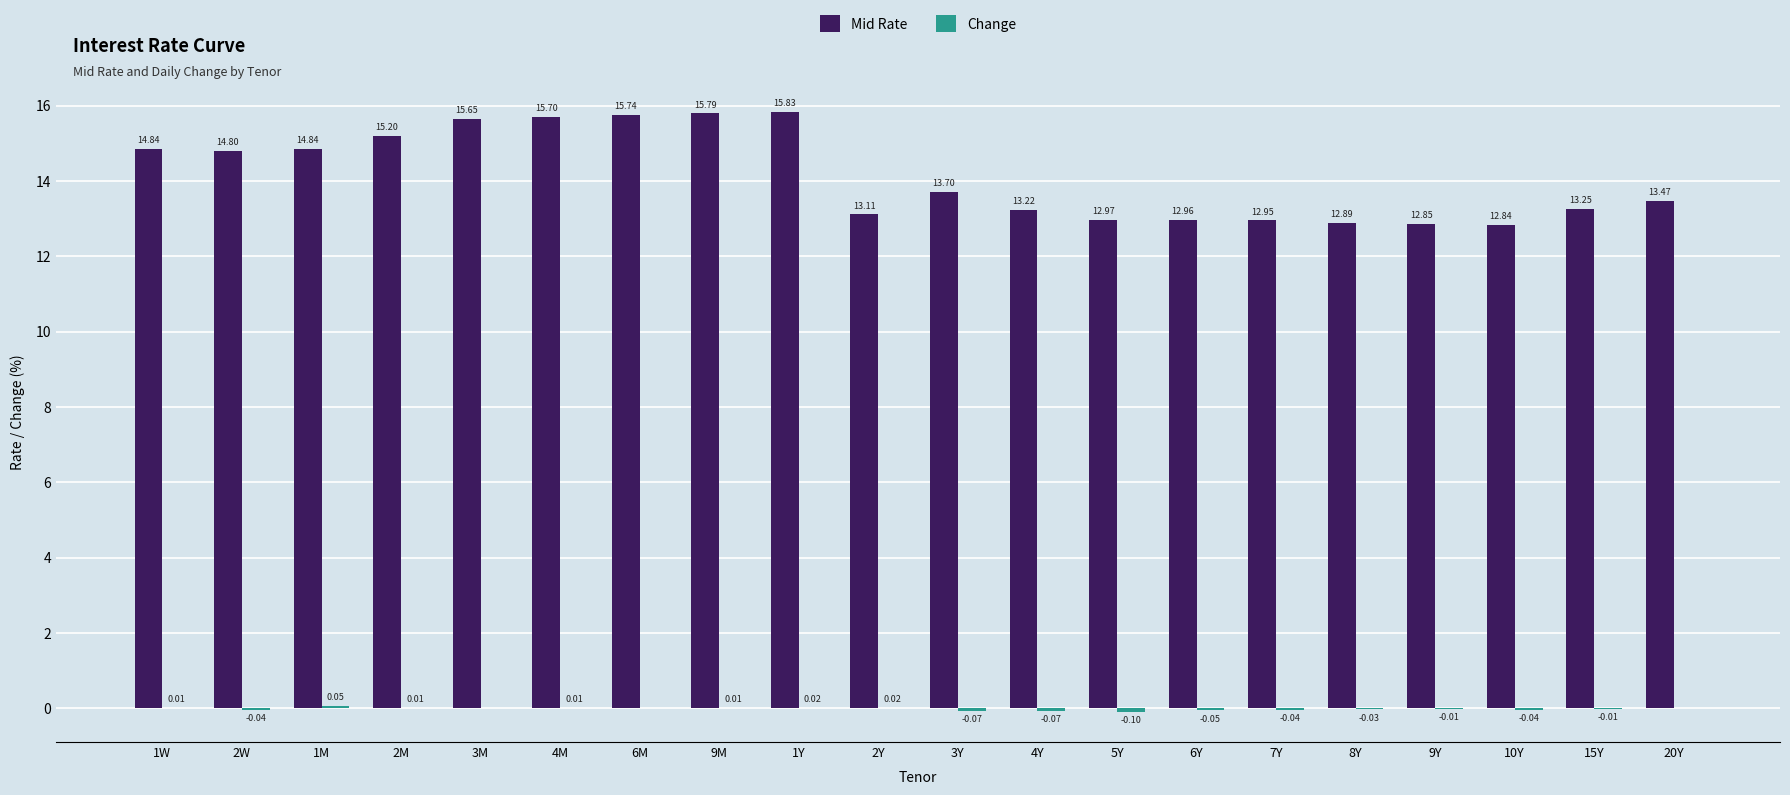

At which category is the sum across all series the highest?

1Y